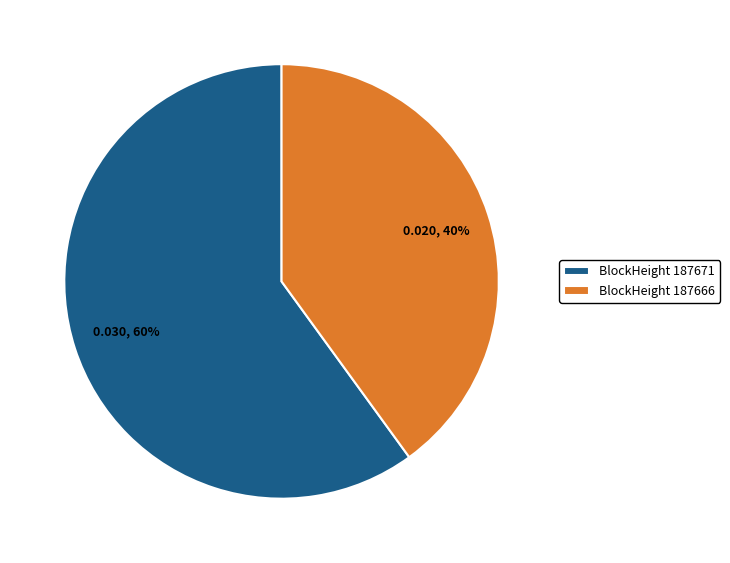

To the nearest percent, what is the difference between the largest and smallest slice percentages?

20%